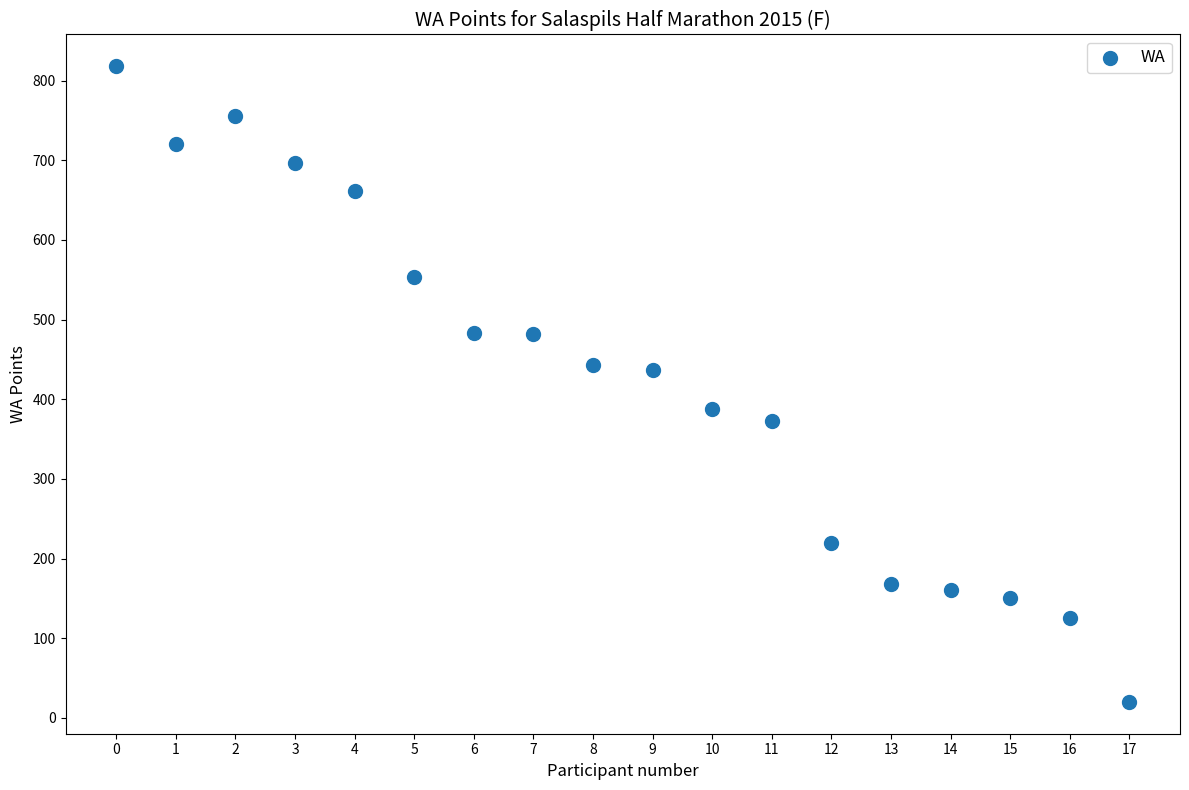

What is the range of Y values (max minus min)?

798